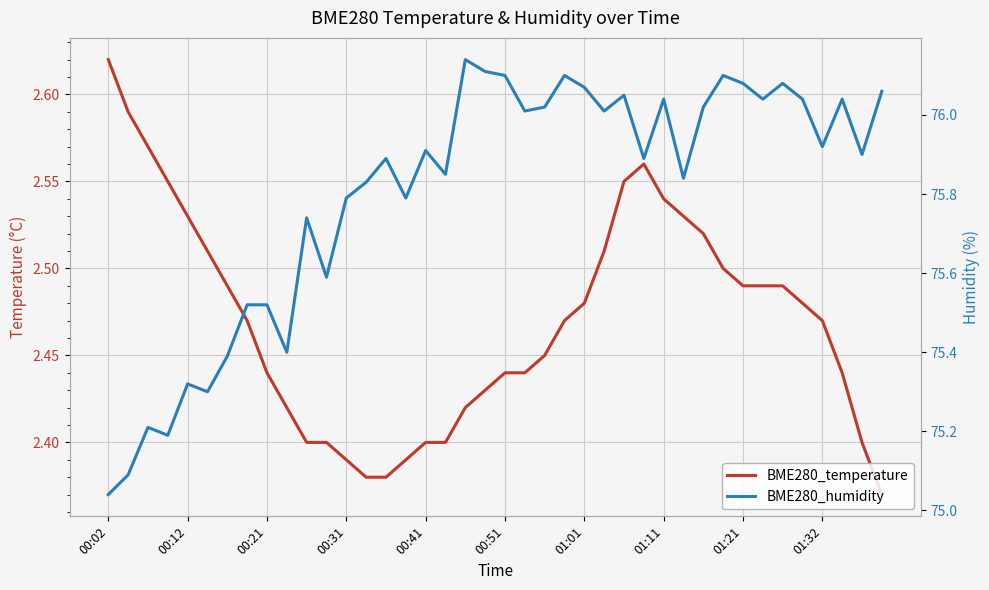

Is this an area chart (filled region under the line)?

No